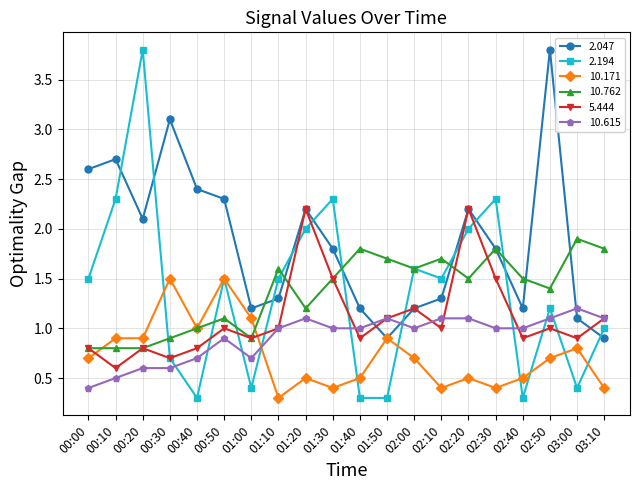

What is the label of the 16th point from the left?

02:30